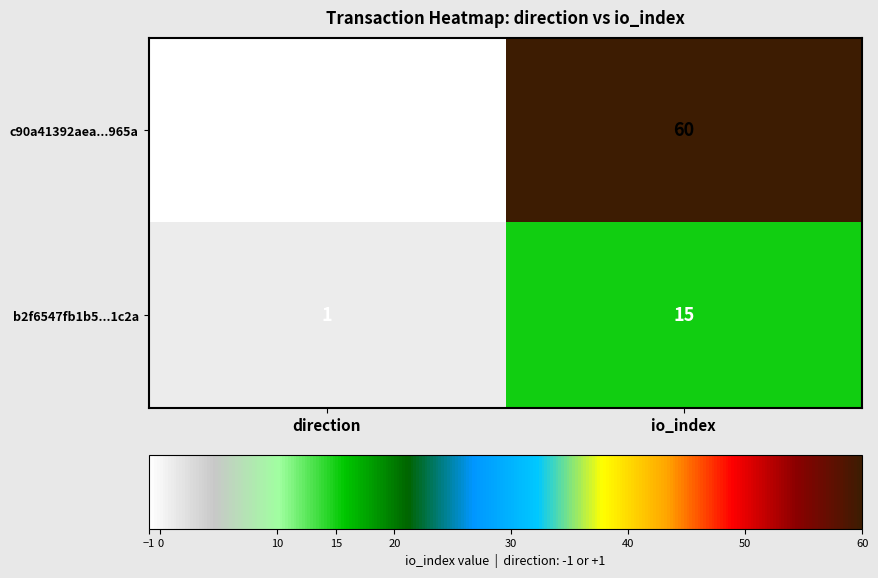

At how many categories does at least one series exceed 55?

1